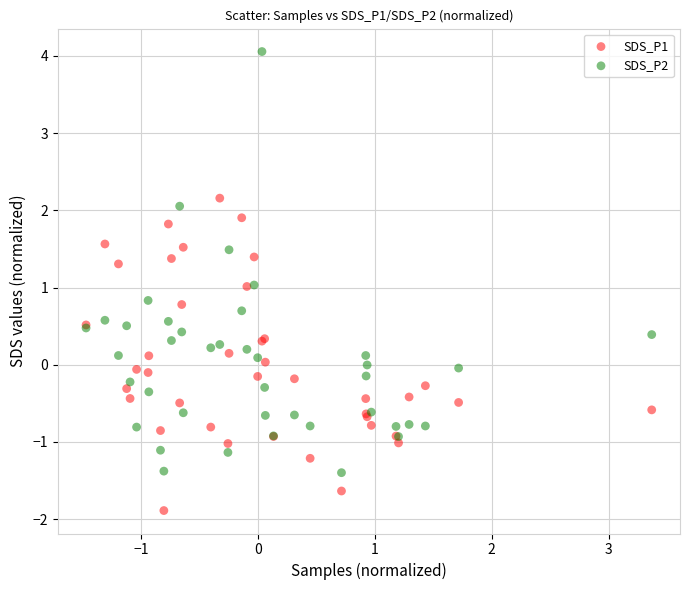

What are all the series names shown in the legend?

SDS_P1, SDS_P2